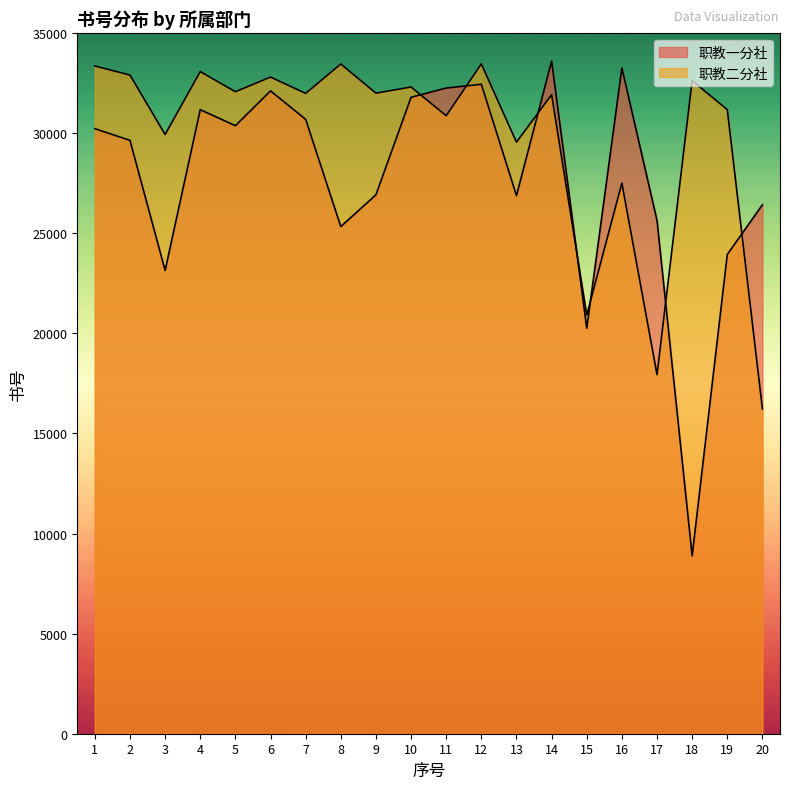

At which label is 职教二分社 closest to 24840?

16